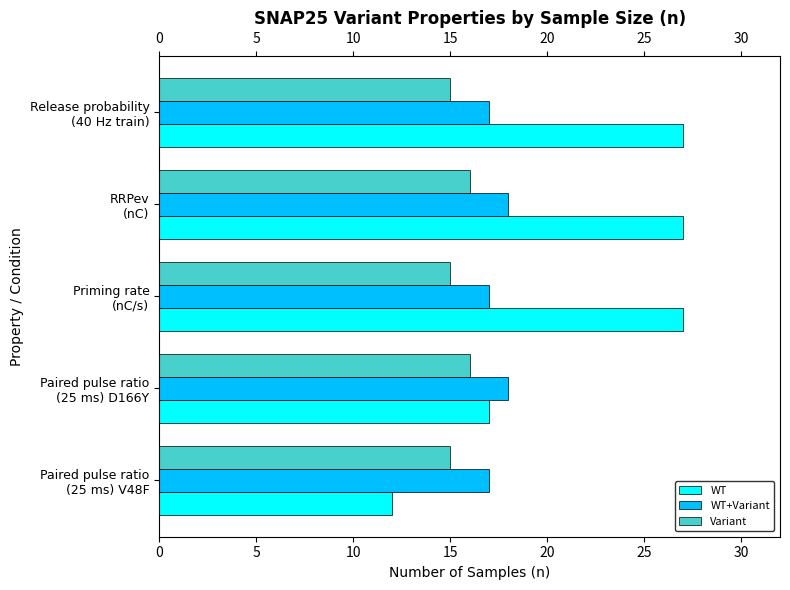

What is the sum of all Variant values?

77